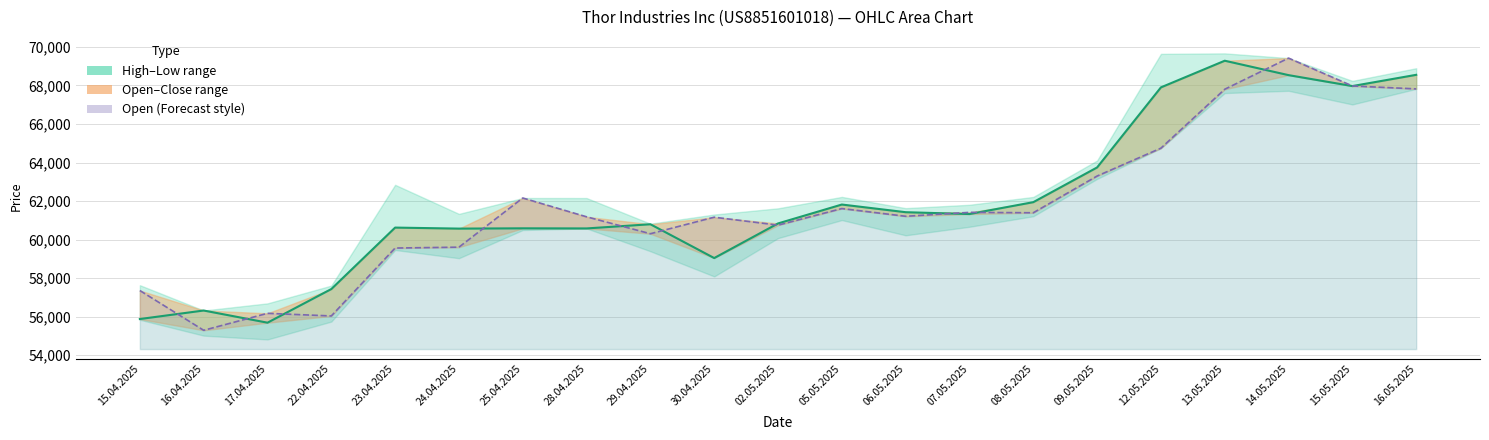

Which category has the lowest value across all series?

16.04.2025